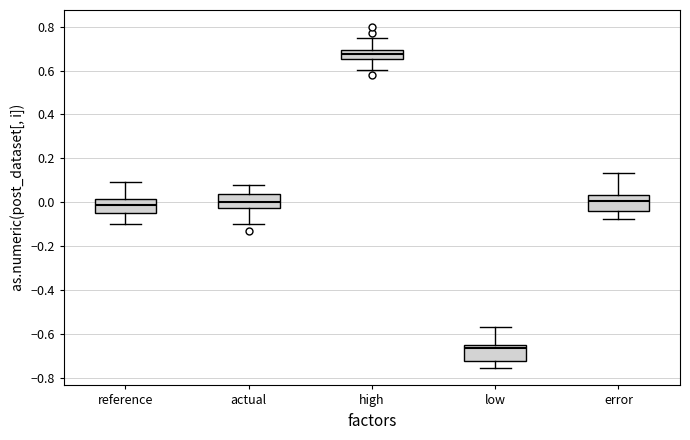

Which box has the lowest median line?

low